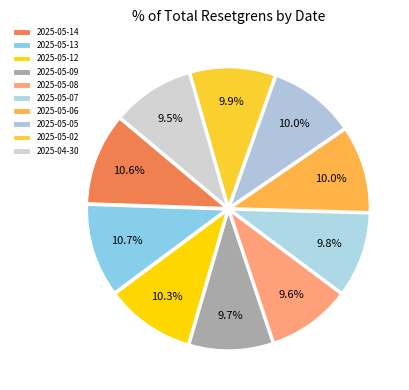

Rank the categories by value from highest to lowest.

2025-05-13, 2025-05-14, 2025-05-12, 2025-05-06, 2025-05-05, 2025-05-02, 2025-05-07, 2025-05-09, 2025-05-08, 2025-04-30